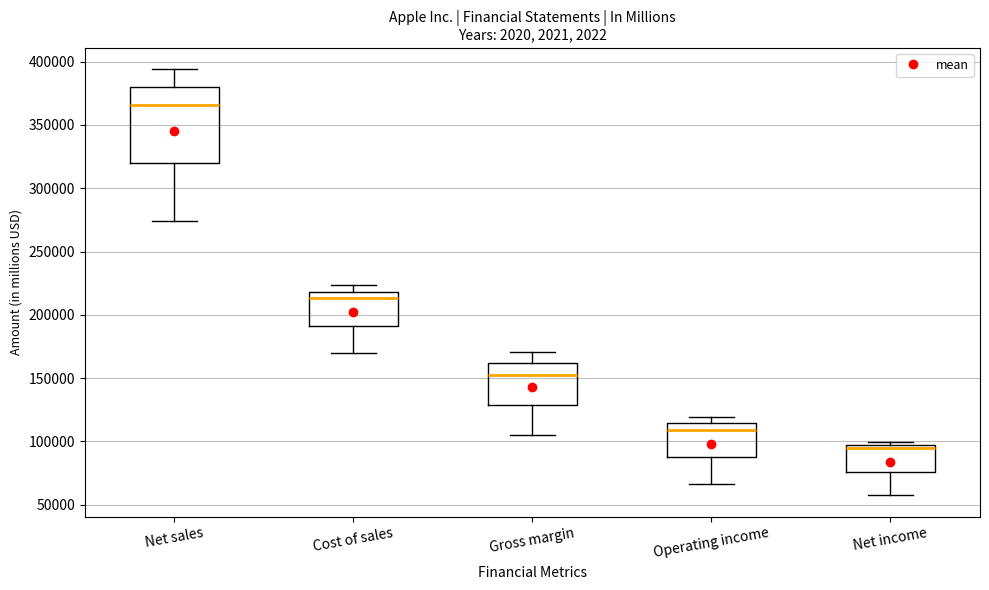

Reading left to right, transcribe this box plot: for each box, give where its median line is, the range the box spans, and where its two whiskers end, as read against the y-axis. The values are not printed on the chart, so give them approximately, as read against the axis.

Net sales: median 365000, box 320000 to 380000, whiskers 275000 to 395000
Cost of sales: median 215000, box 190000 to 220000, whiskers 170000 to 225000
Gross margin: median 155000, box 130000 to 160000, whiskers 105000 to 170000
Operating income: median 110000, box 90000 to 115000, whiskers 65000 to 120000
Net income: median 95000 (just below the box's upper edge), box 75000 to 95000, whiskers 55000 to 100000